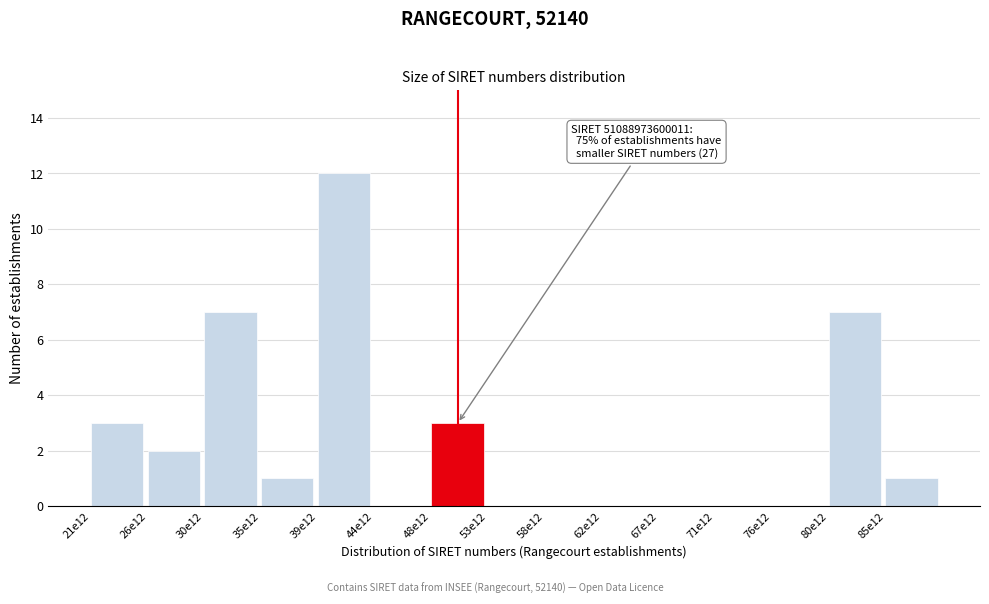

Reading left to right, list all the values displayed in this chart.

21e12=3	26e12=2	30e12=7	35e12=1	39e12=12	44e12=0	48e12=3	53e12=0	58e12=0	62e12=0	67e12=0	71e12=0	76e12=0	80e12=7	85e12=1